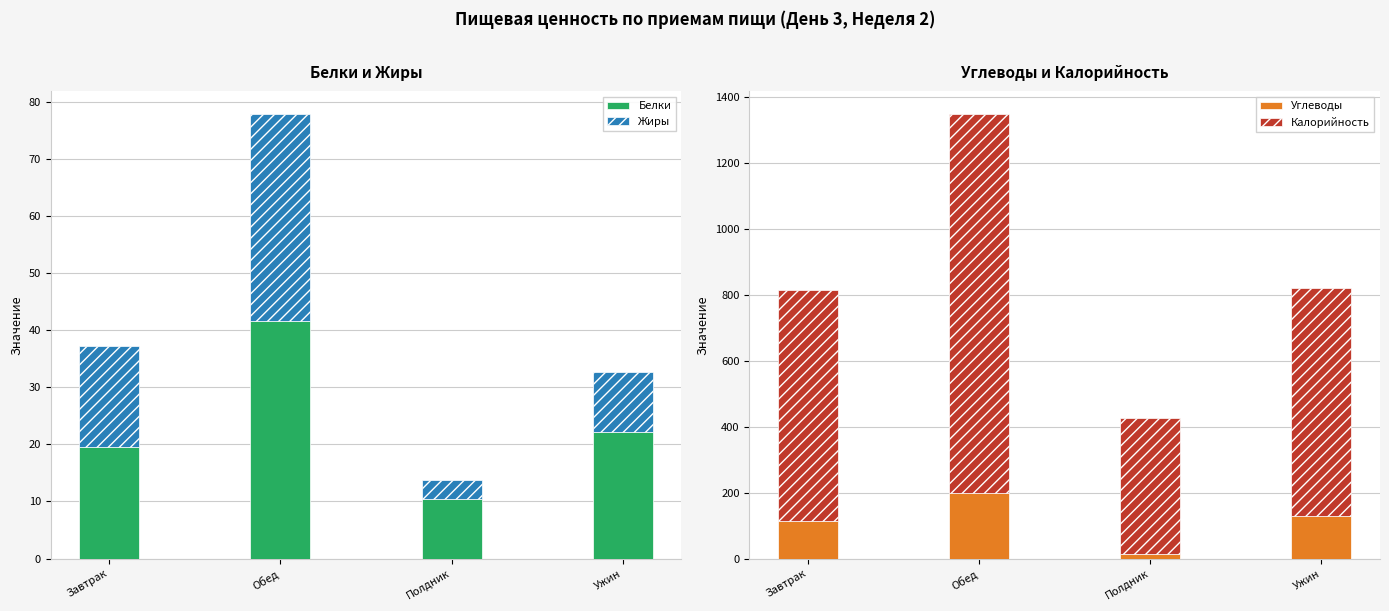

Which series has the largest total across all categories?

Калорийность